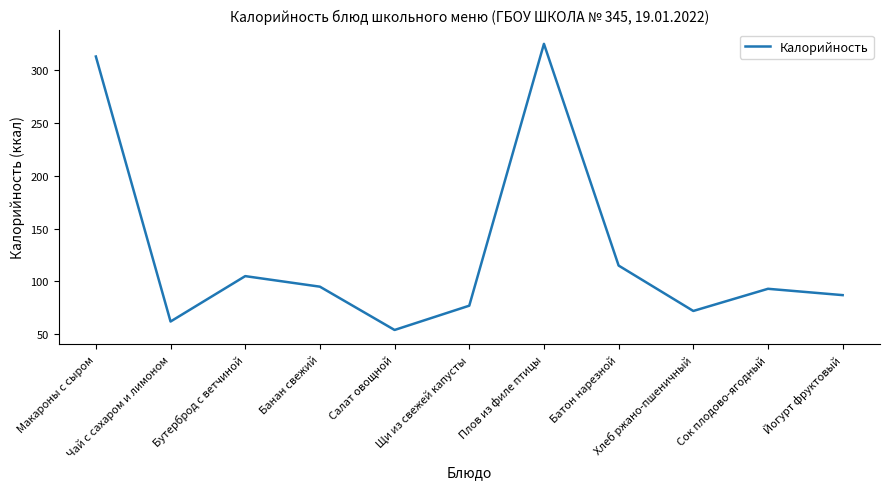

Does the chart display data point markers on the line(s)?

No